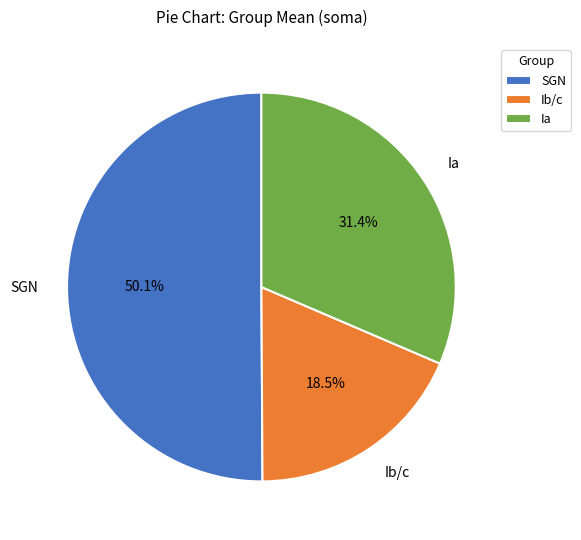

To the nearest percent, what portion does SGN represent?

50%